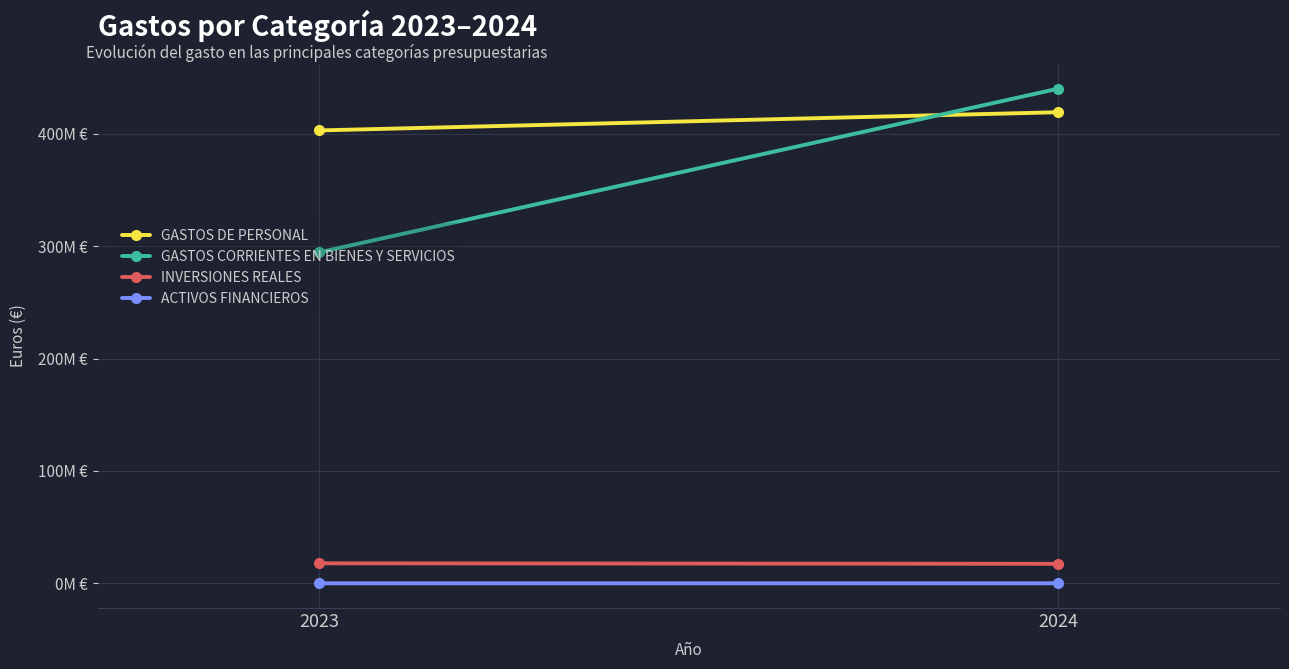

What is the maximum value shown in the chart?

440047888